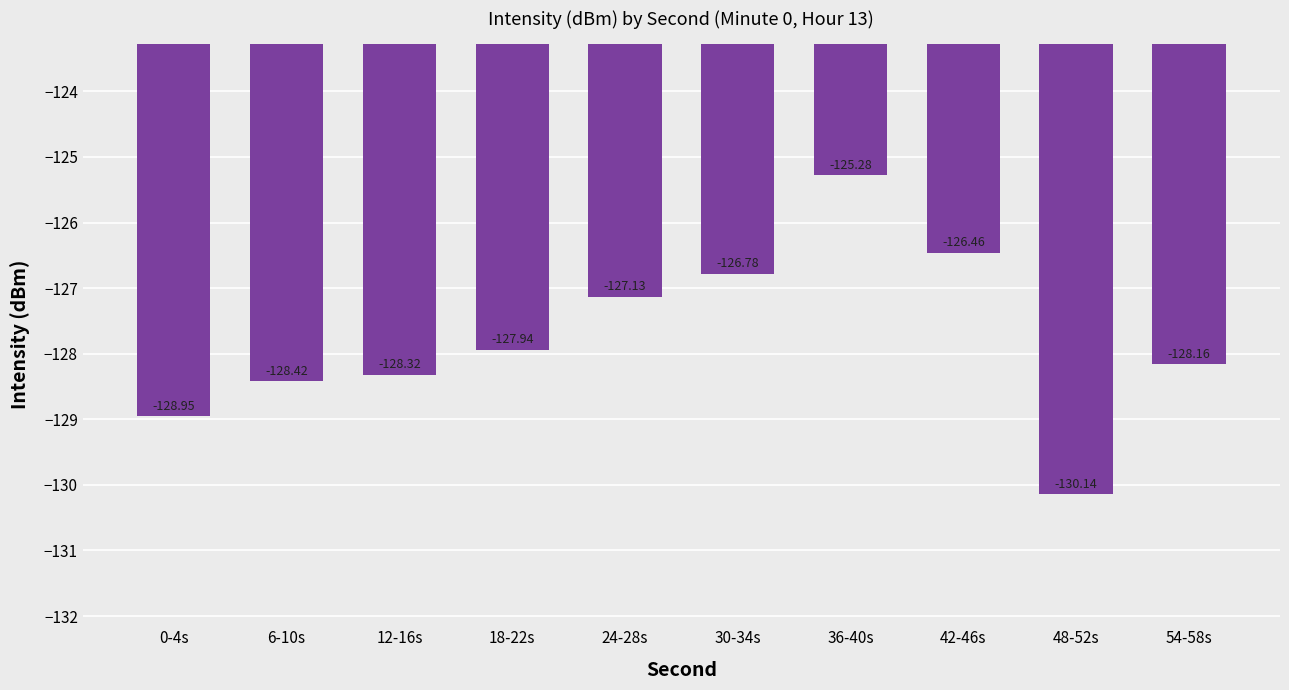

Rank the categories by value from lowest to highest.

48-52s, 0-4s, 6-10s, 12-16s, 54-58s, 18-22s, 24-28s, 30-34s, 42-46s, 36-40s